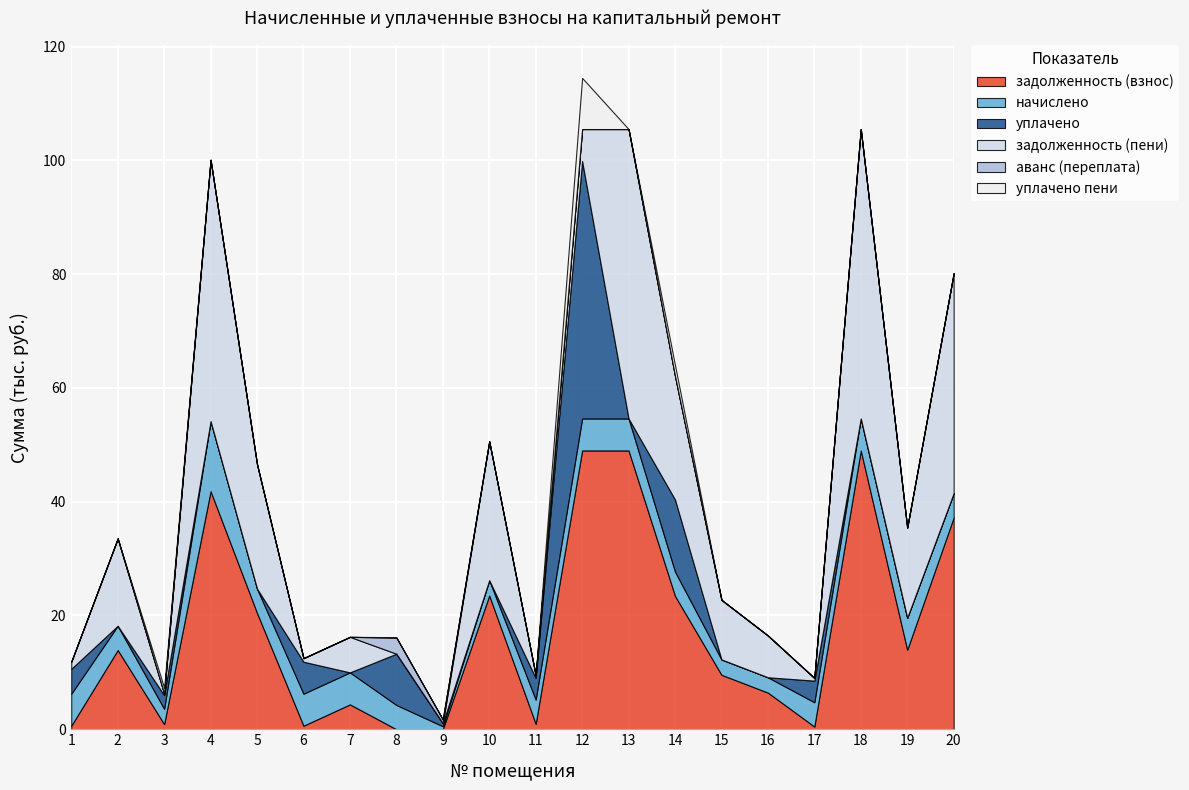

Which series has the widest spread of values?

задолженность (пени)